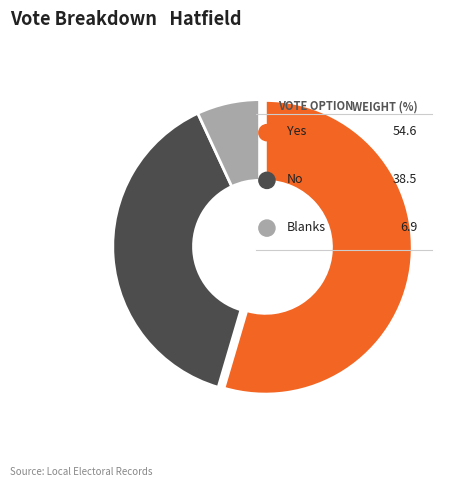

To the nearest percent, what percentage of the pie is Yes?

55%